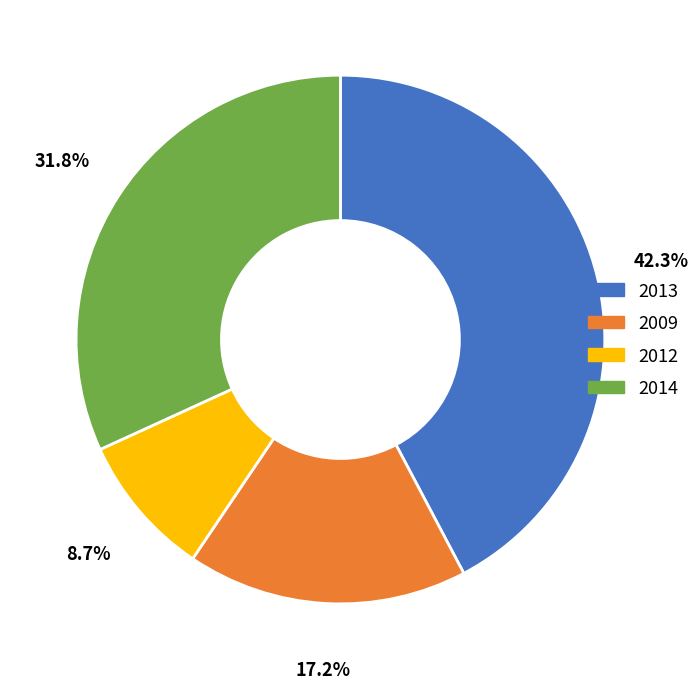

Between 2012 and 2009, which is larger?

2009